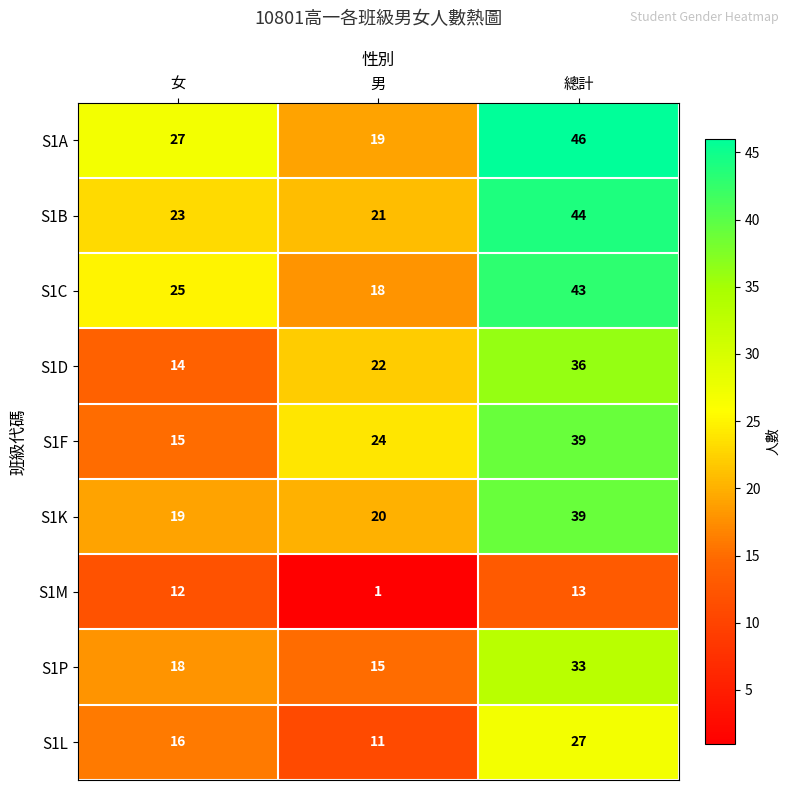

What value does the S1C series have at 總計?

43